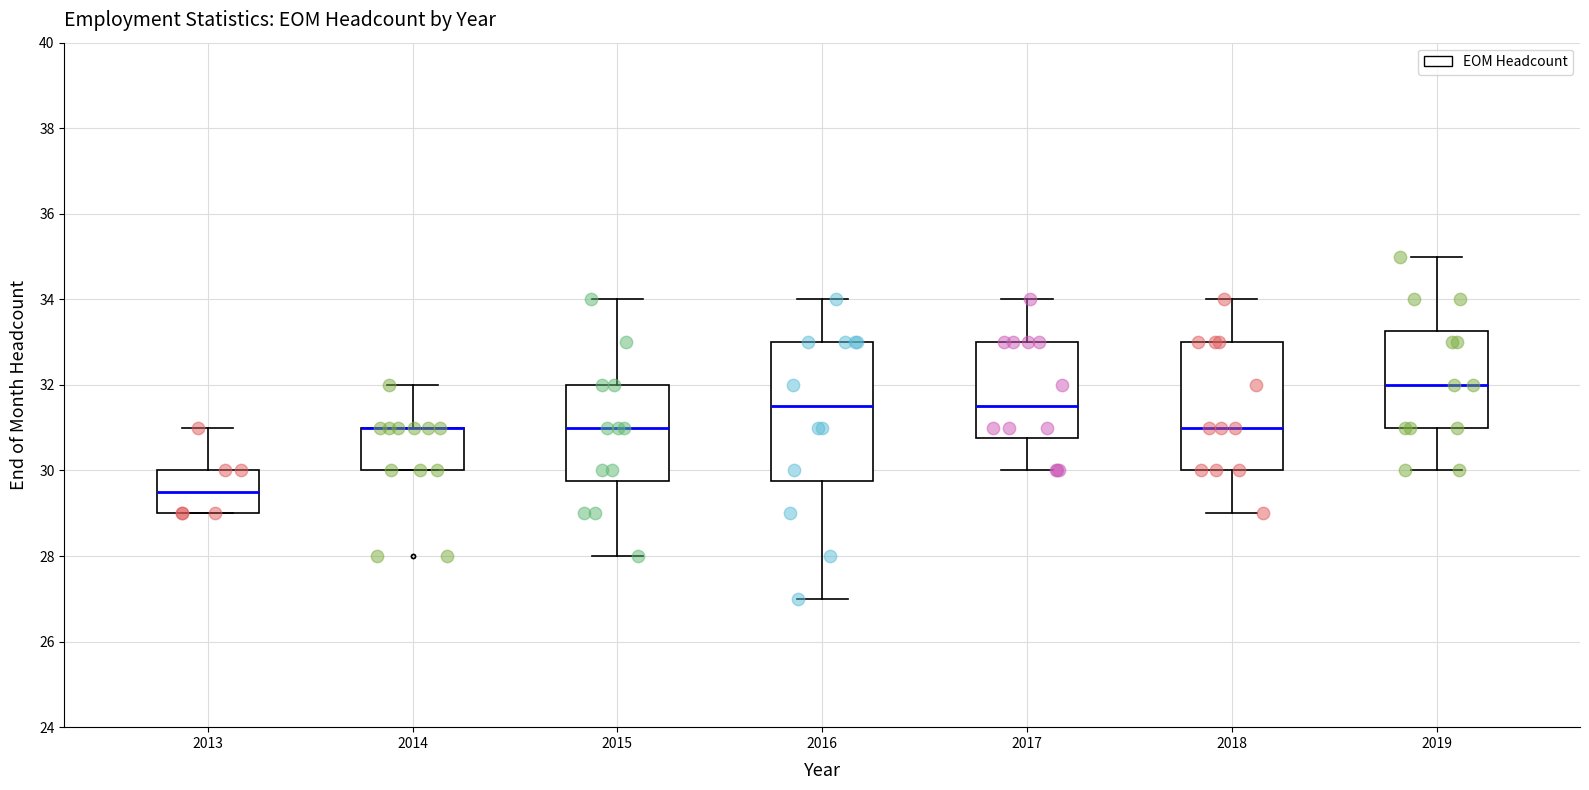

Where does the lower whisker of the box at x = 2016 end on the y-axis? The values are not printed on the chart, so give them approximately, as read against the axis.

27.0